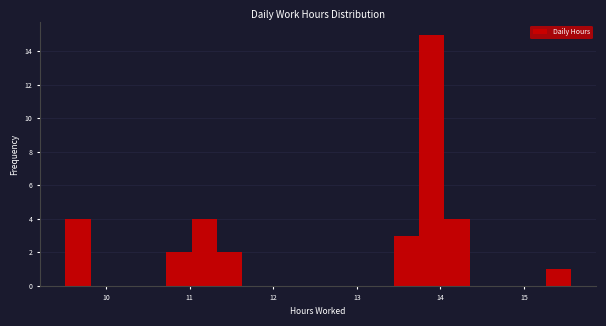

Around what value on the x-axis is the tallest bar? Give the approximate position of its centre, as read against the axis.

13.9